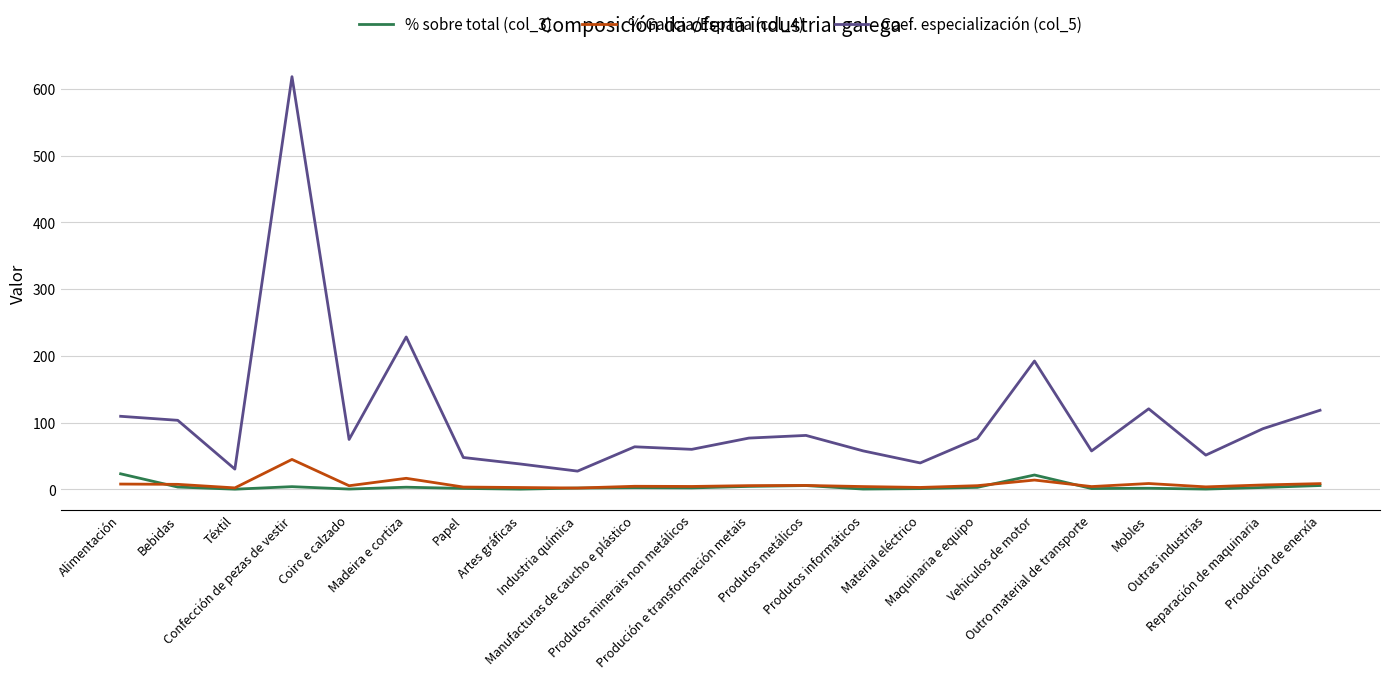

What is the sum of all Coef. especialización (col_5) values?

2363.3